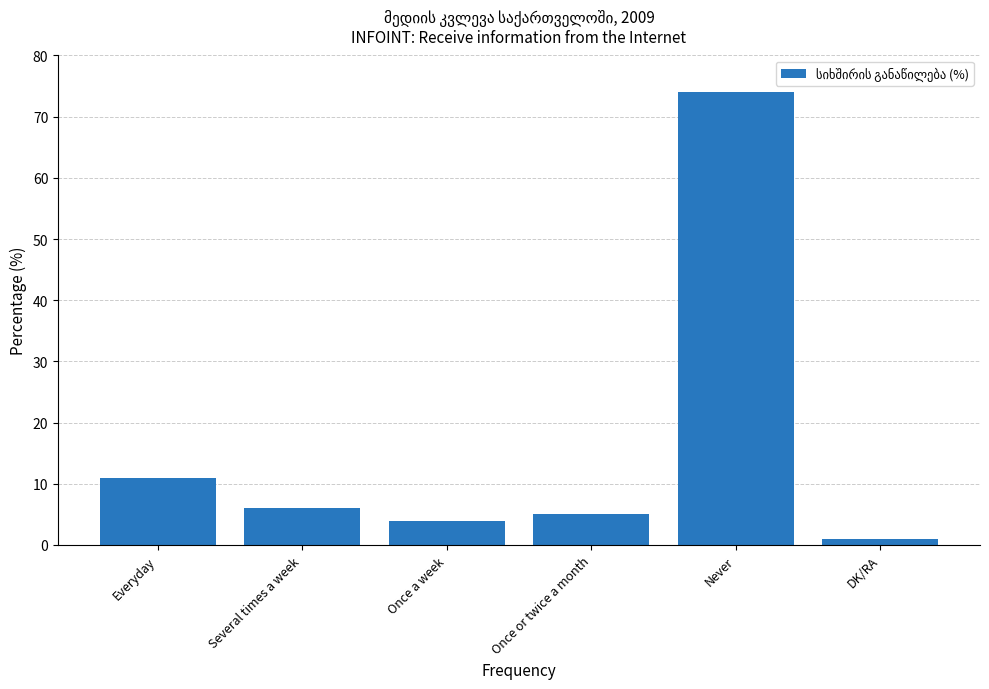

Reading left to right, transcribe all the data shown in this chart.

11	6	4	5	74	1